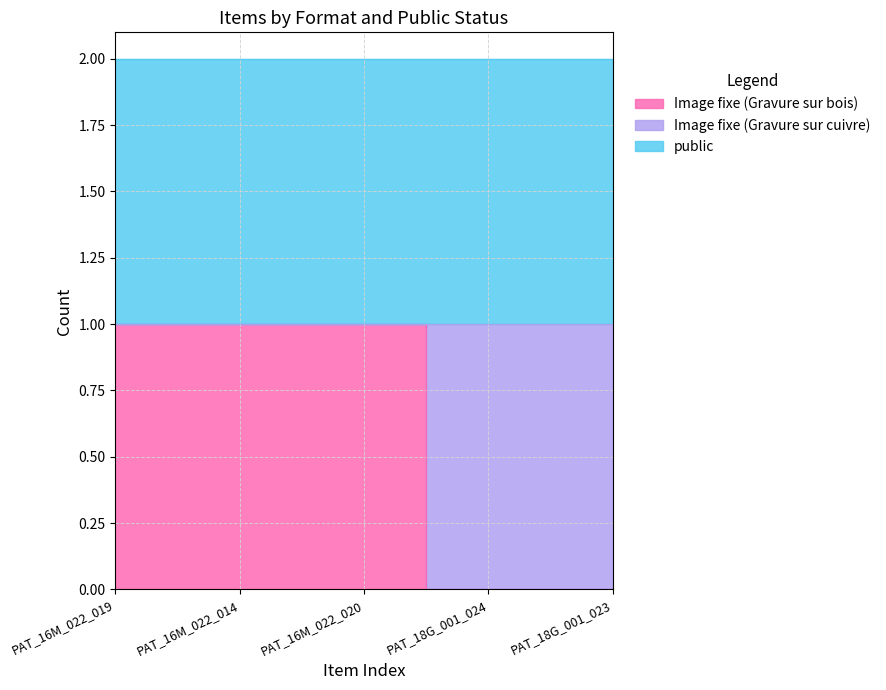

Read the public value at PAT_16M_022_014.

1